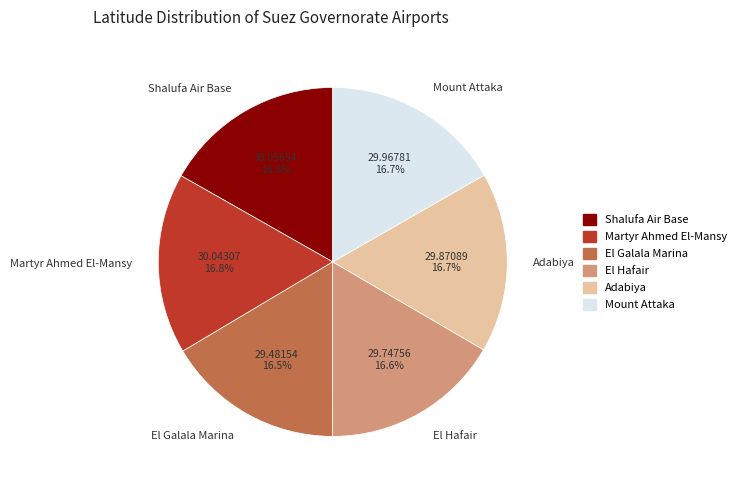

To the nearest percent, what percentage of the pie is Martyr Ahmed El-Mansy?

17%